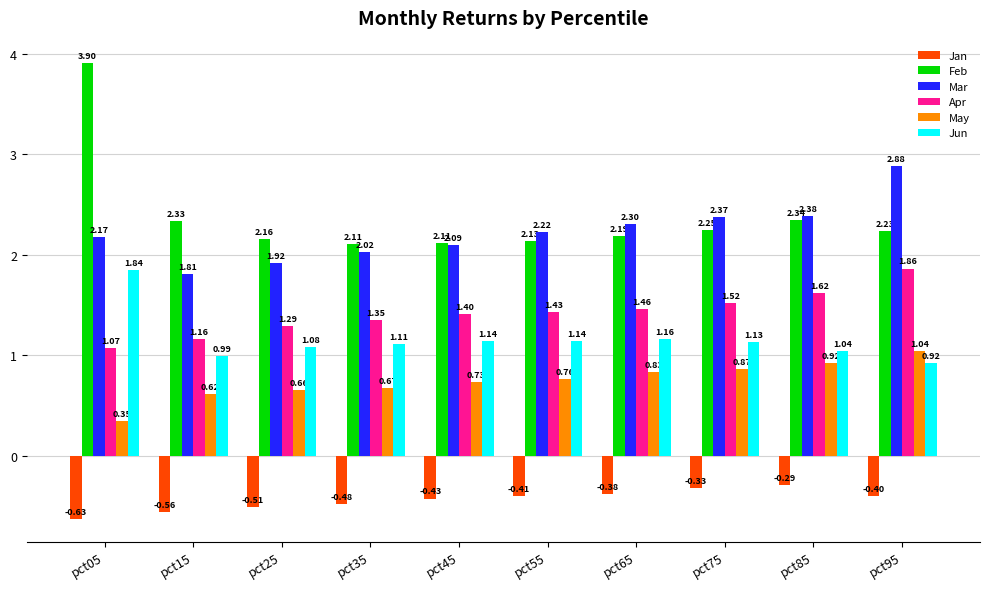

Is the value of Apr at pct75 greater than the value of May at pct35?

Yes